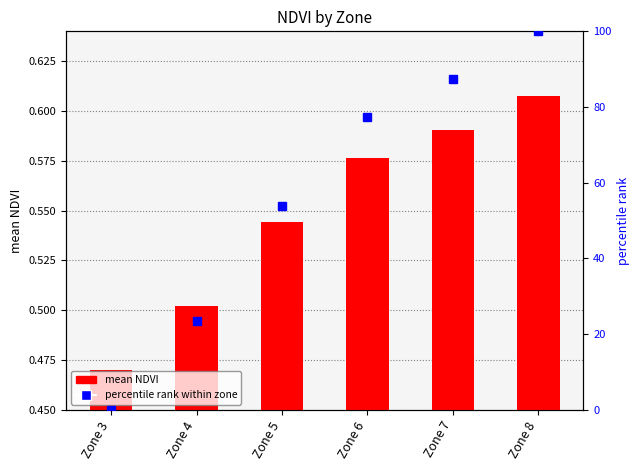

At which label does percentile rank within zone reach its minimum?

Zone 3